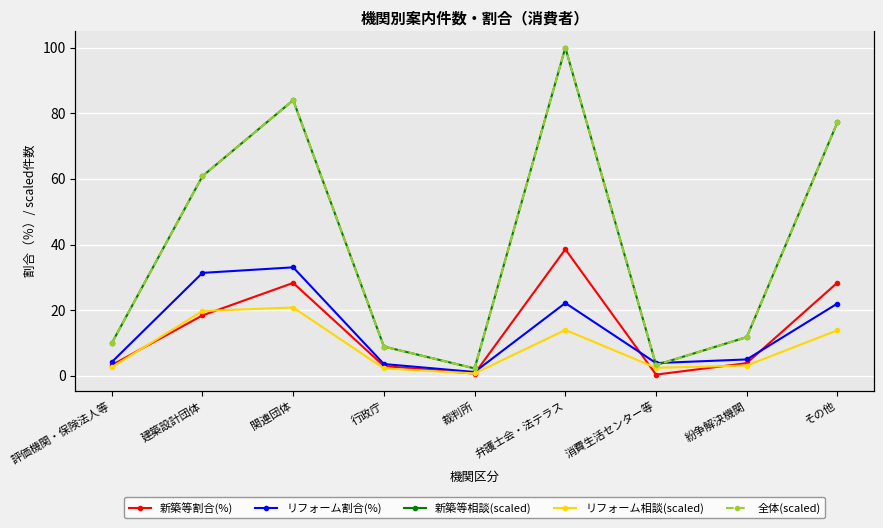

Which has a higher value, 行政庁 or 評価機関・保険法人等?

評価機関・保険法人等